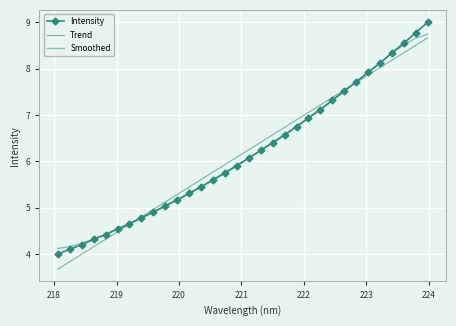

What is the maximum value for Trend?

8.7